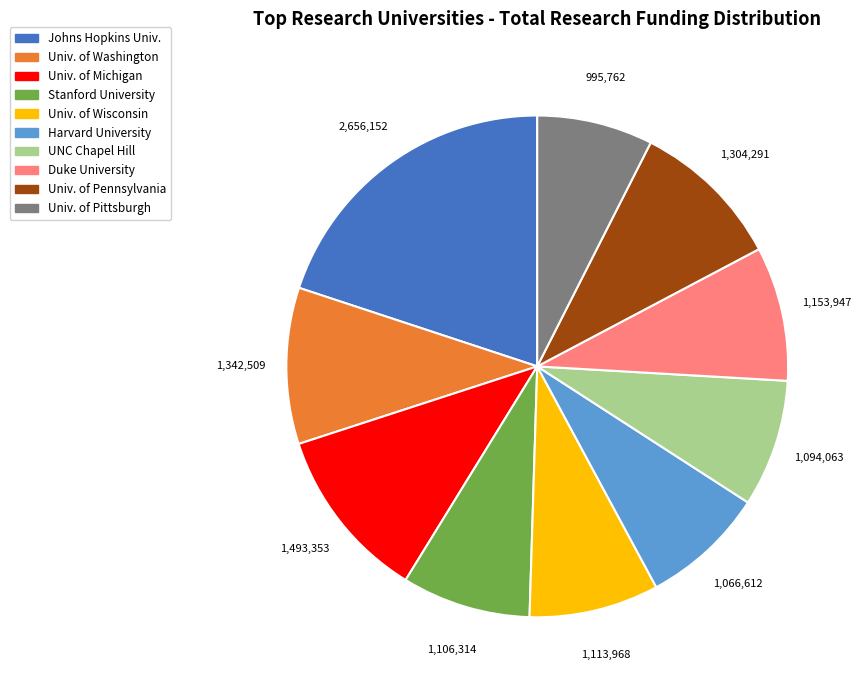

What is the largest slice in the pie chart?

Johns Hopkins Univ.